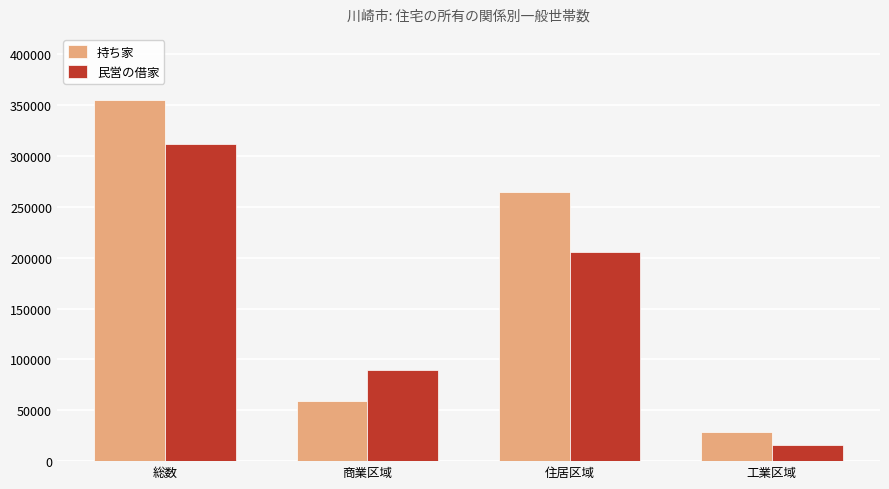

Which category has the highest value in the 持ち家 series?

総数